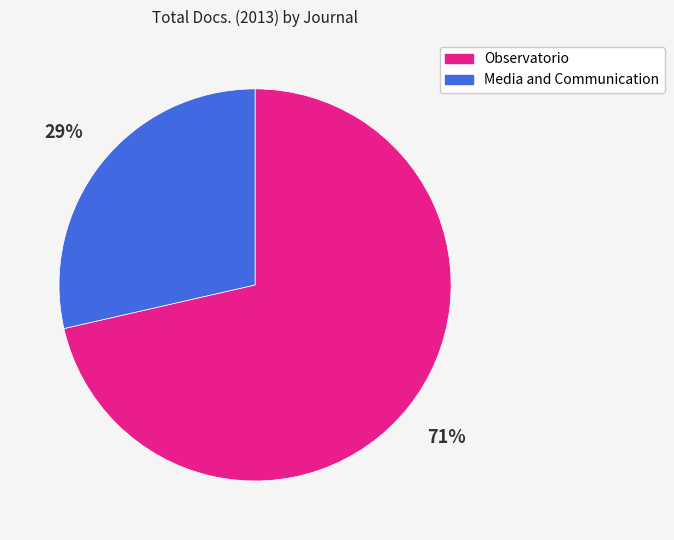

Do Media and Communication and Observatorio together represent more than half of the pie?

Yes